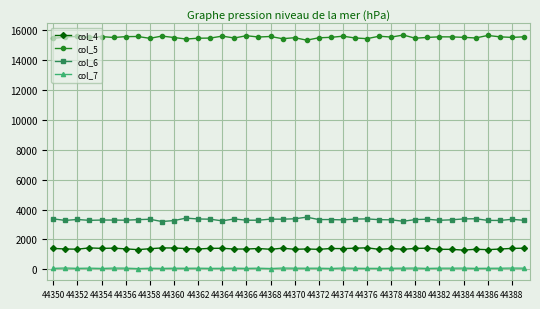

True or false: col_6 and col_4 cross at least once.

False